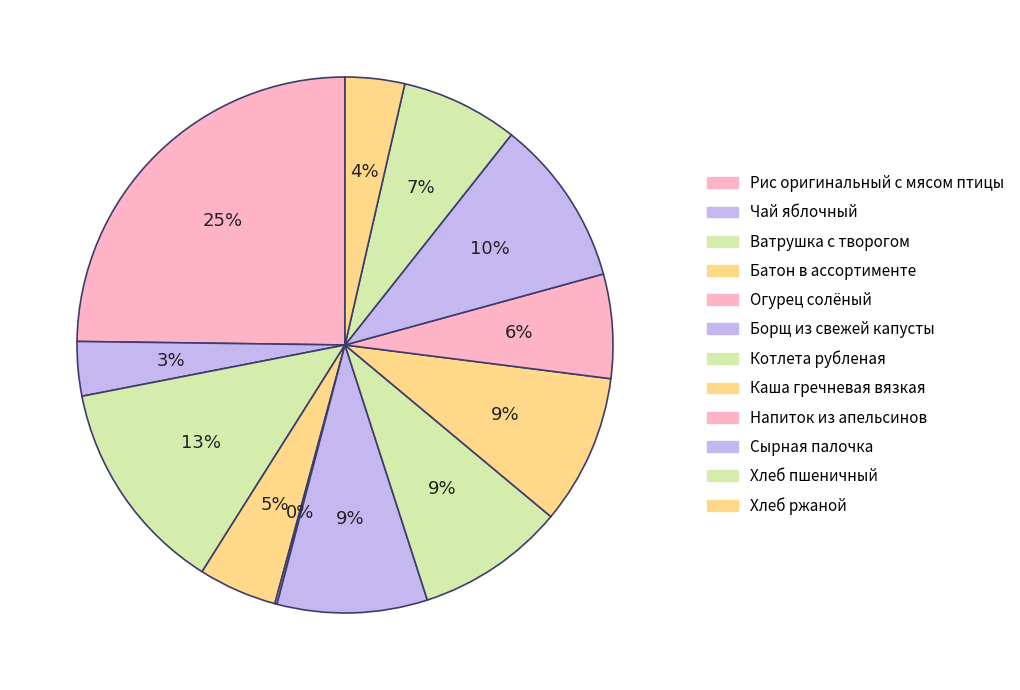

To the nearest percent, what is the difference between the Огурец солёный and Напиток из апельсинов slice percentages?

6%